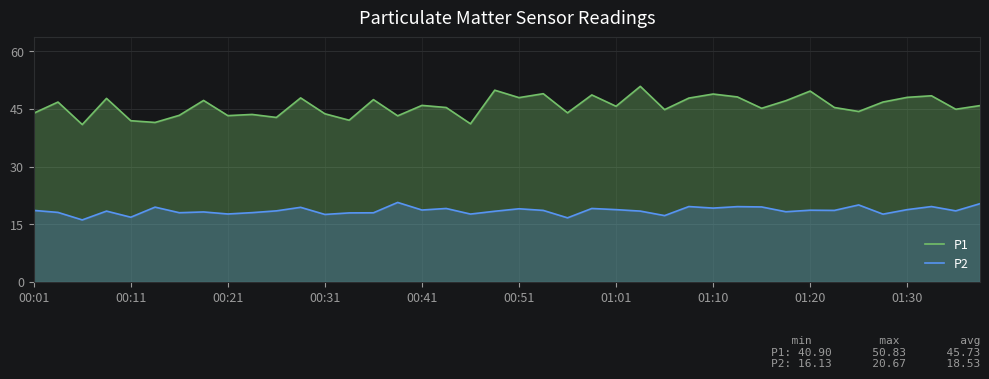

What is the lowest value of the P2 series?

16.1